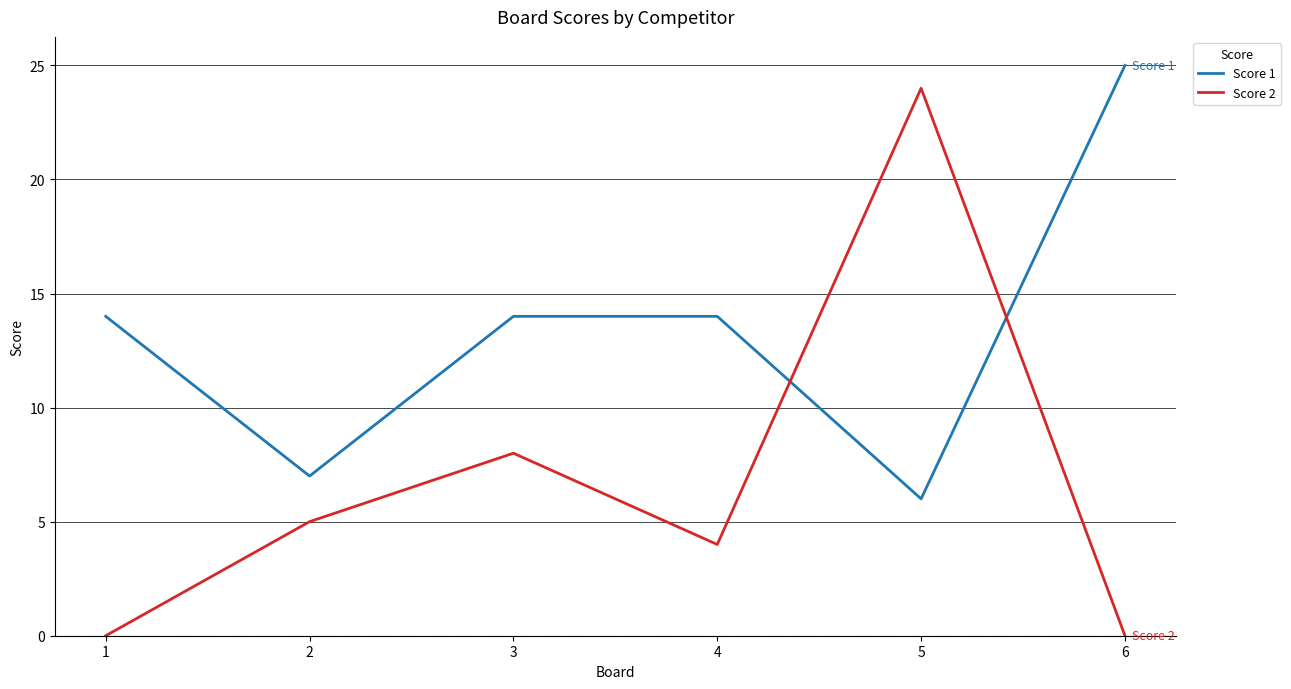

What are all the series names shown in the legend?

Score 1, Score 2